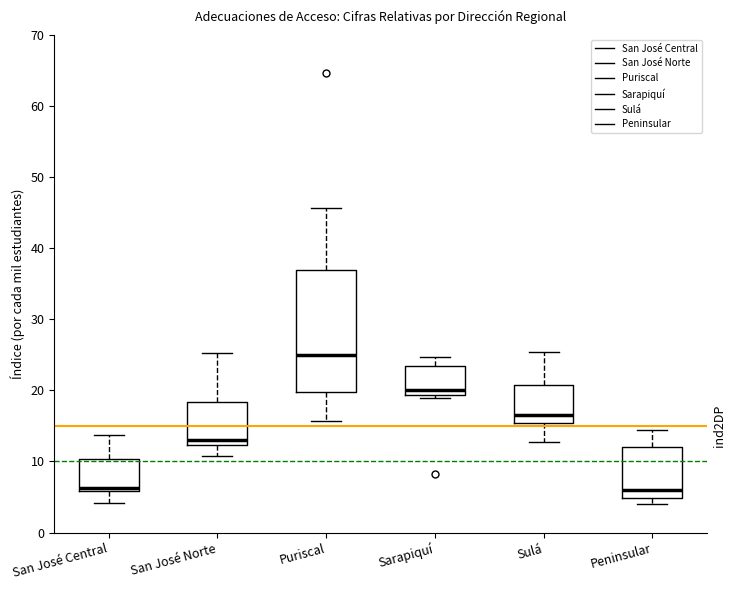

Which box is the tallest, from its lower edge to its upper edge?

Puriscal